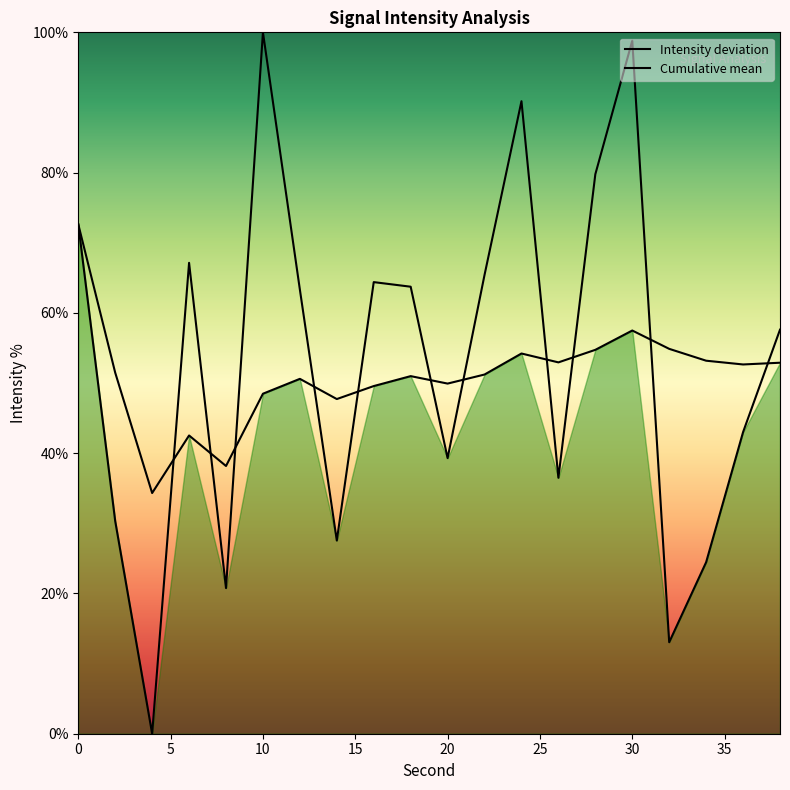

What is the greatest value displayed?

100.0